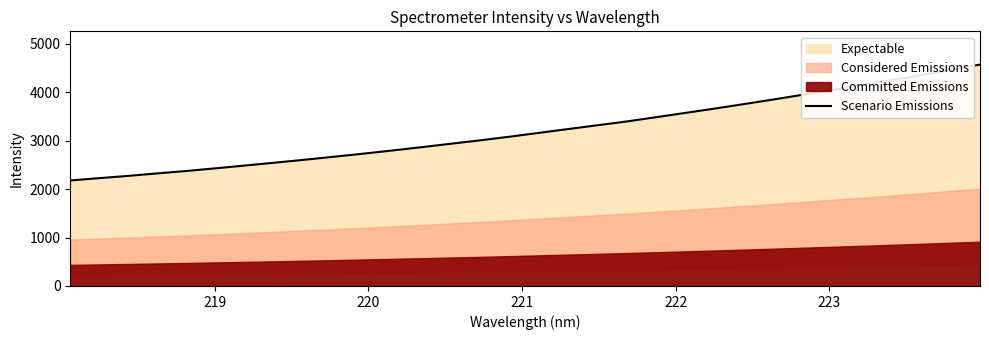

Is it true that the value at 13 is 4112.3?

False